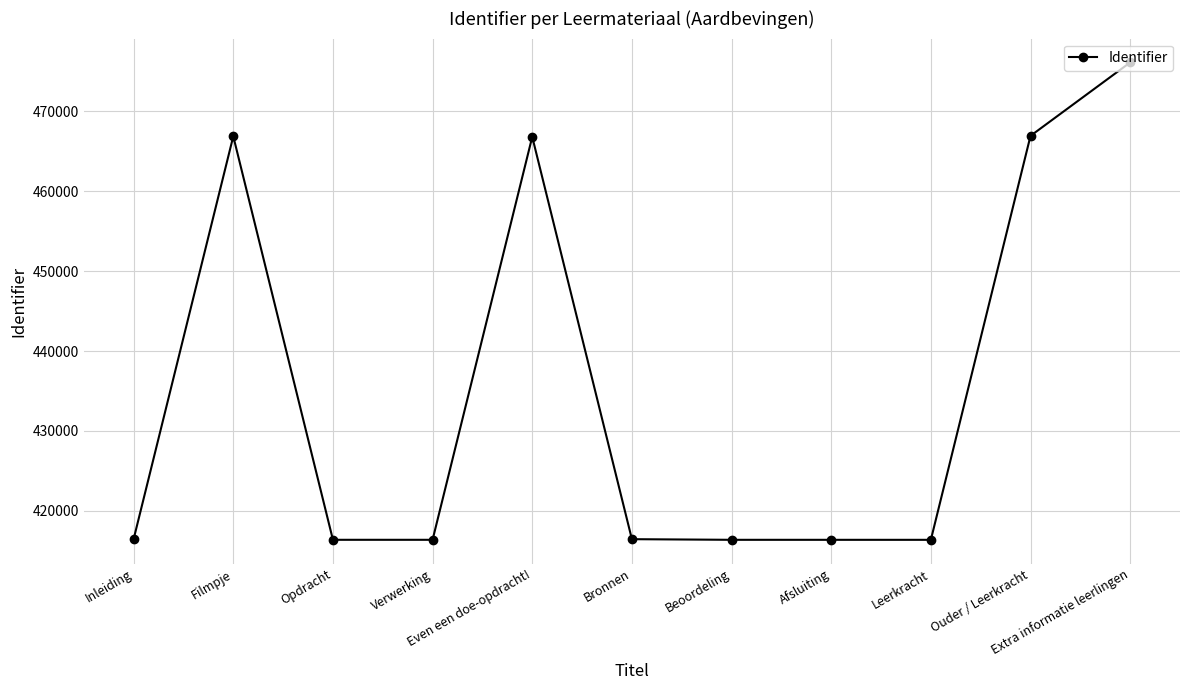

True or false: there are more than 1 points higher than both neighbors.

True